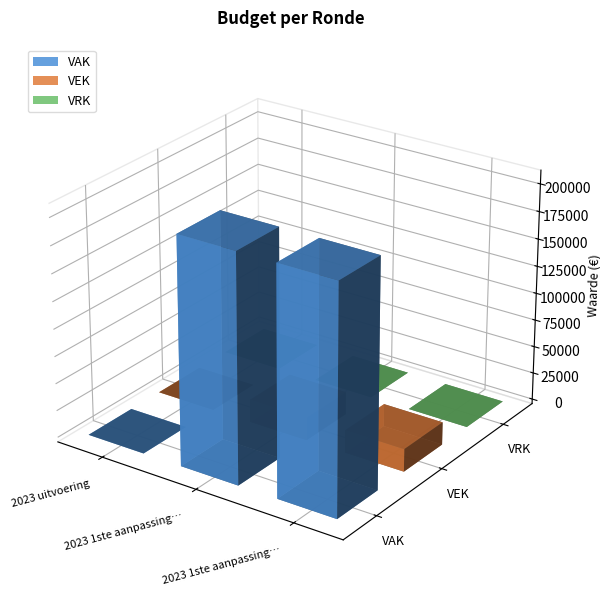

The VAK series shows 79661 at 2023 uitvoering. True or false?

False